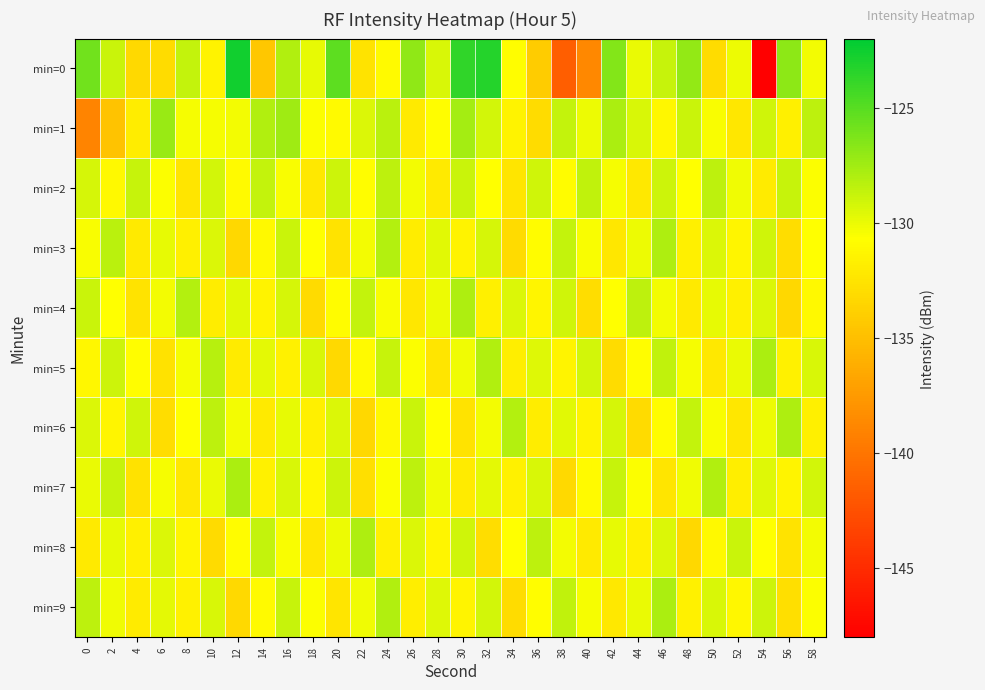

Reading left to right, transcribe all the data shown in this chart.

min=0: 0=-125.9	2=-128.8	4=-133.2	6=-133.1	8=-128.6	10=-131.5	12=-122.7	14=-134.4	16=-128.0	18=-129.9	20=-125.2	22=-132.5	24=-131.0	26=-126.9	28=-129.4	30=-123.7	32=-123.3	34=-130.8	36=-134.1	38=-141.6	40=-138.7	42=-126.5	44=-130.0	46=-128.8	48=-127.1	50=-133.0	52=-130.1	54=-147.9	56=-126.8	58=-130.3
min=1: 0=-139.0	2=-134.8	4=-131.9	6=-127.3	8=-130.4	10=-130.4	12=-130.3	14=-128.0	16=-127.5	18=-130.6	20=-131.0	22=-129.5	24=-128.3	26=-132.1	28=-130.8	30=-127.6	32=-129.2	34=-131.5	36=-133.0	38=-128.7	40=-130.1	42=-127.8	44=-129.4	46=-131.2	48=-128.9	50=-130.5	52=-132.3	54=-129.1	56=-131.7	58=-128.4
min=2: 0=-129.3	2=-131.1	4=-128.8	6=-130.6	8=-132.4	10=-129.2	12=-131.0	14=-128.7	16=-130.5	18=-132.2	20=-129.0	22=-130.8	24=-128.5	26=-130.3	28=-132.1	30=-128.9	32=-130.7	34=-132.4	36=-129.1	38=-130.9	40=-128.6	42=-130.4	44=-132.2	46=-129.0	48=-130.7	50=-128.4	52=-130.2	54=-132.0	56=-128.8	58=-130.6
min=3: 0=-130.5	2=-128.3	4=-132.1	6=-129.9	8=-131.7	10=-129.5	12=-133.3	14=-131.1	16=-128.9	18=-130.7	20=-132.5	22=-130.3	24=-128.1	26=-131.9	28=-129.7	30=-131.5	32=-129.3	34=-133.1	36=-130.9	38=-128.7	40=-130.5	42=-132.3	44=-130.1	46=-127.9	48=-131.7	50=-129.5	52=-131.3	54=-129.1	56=-132.9	58=-130.7
min=4: 0=-128.9	2=-130.7	4=-132.5	6=-130.3	8=-128.1	10=-131.9	12=-129.7	14=-131.5	16=-129.3	18=-133.1	20=-130.9	22=-128.7	24=-130.5	26=-132.3	28=-130.1	30=-127.9	32=-131.7	34=-129.5	36=-131.3	38=-129.1	40=-132.9	42=-130.7	44=-128.5	46=-130.3	48=-132.1	50=-129.9	52=-131.7	54=-129.5	56=-133.3	58=-131.1
min=5: 0=-131.2	2=-129.0	4=-130.8	6=-132.6	8=-130.4	10=-128.2	12=-132.0	14=-129.8	16=-131.6	18=-129.4	20=-133.2	22=-131.0	24=-128.8	26=-130.6	28=-132.4	30=-130.2	32=-128.0	34=-131.8	36=-129.6	38=-131.4	40=-129.2	42=-133.0	44=-130.8	46=-128.6	48=-130.4	50=-132.2	52=-130.0	54=-127.8	56=-131.6	58=-129.4
min=6: 0=-129.5	2=-131.3	4=-129.1	6=-132.9	8=-130.7	10=-128.5	12=-130.3	14=-132.1	16=-129.9	18=-131.7	20=-129.5	22=-133.3	24=-131.1	26=-128.9	28=-130.7	30=-132.5	32=-130.3	34=-128.1	36=-131.9	38=-129.7	40=-131.5	42=-129.3	44=-133.1	46=-130.9	48=-128.7	50=-130.5	52=-132.3	54=-130.1	56=-127.9	58=-131.7
min=7: 0=-130.0	2=-128.8	4=-132.6	6=-130.4	8=-132.2	10=-130.0	12=-127.8	14=-131.6	16=-129.4	18=-131.2	20=-129.0	22=-132.8	24=-130.6	26=-128.4	28=-130.2	30=-132.0	32=-129.8	34=-131.6	36=-129.4	38=-133.2	40=-131.0	42=-128.8	44=-130.6	46=-132.4	48=-130.2	50=-128.0	52=-131.8	54=-129.6	56=-131.4	58=-129.2
min=8: 0=-132.1	2=-129.9	4=-131.7	6=-129.5	8=-131.3	10=-133.1	12=-130.9	14=-128.7	16=-130.5	18=-132.3	20=-130.1	22=-127.9	24=-131.7	26=-129.5	28=-131.3	30=-129.1	32=-132.9	34=-130.7	36=-128.5	38=-130.3	40=-132.1	42=-129.9	44=-131.7	46=-129.5	48=-133.3	50=-131.1	52=-128.9	54=-130.7	56=-132.5	58=-130.3
min=9: 0=-128.4	2=-130.2	4=-132.0	6=-129.8	8=-131.6	10=-129.4	12=-133.2	14=-131.0	16=-128.8	18=-130.6	20=-132.4	22=-130.2	24=-128.0	26=-131.8	28=-129.6	30=-131.4	32=-129.2	34=-133.0	36=-130.8	38=-128.6	40=-130.4	42=-132.2	44=-130.0	46=-127.8	48=-131.6	50=-129.4	52=-131.2	54=-129.0	56=-132.8	58=-130.6